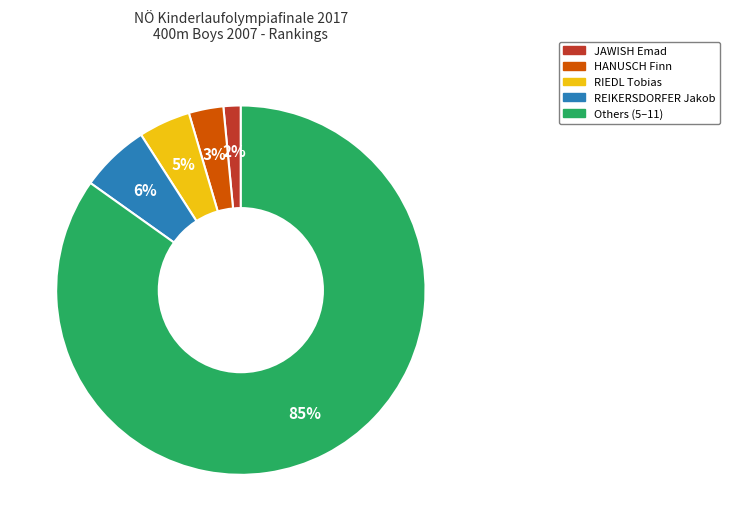

Is there a majority slice in this chart?

Yes